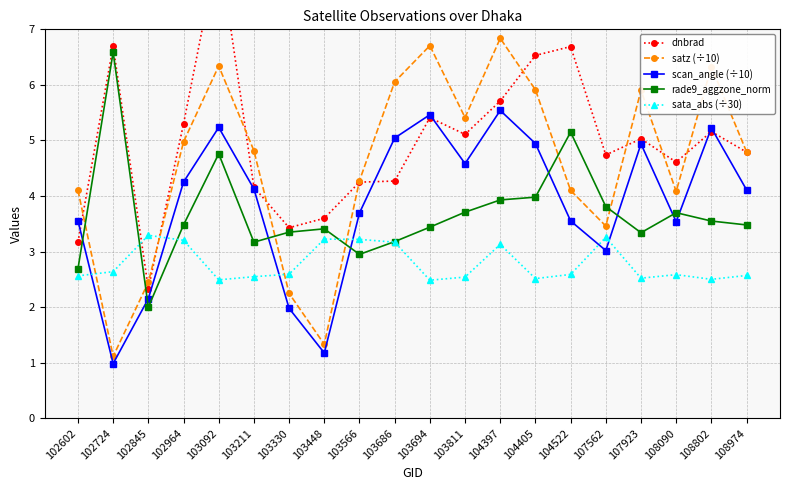

The value of scan_angle (÷10) at 104405 is 8.4. True or false?

False